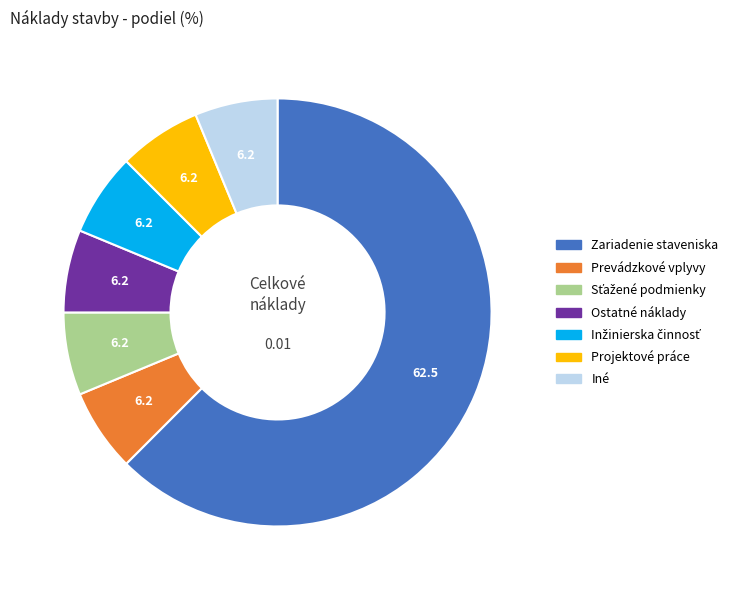

Approximately how many times larger is the value at Projektové práce compared to Ostatné náklady?

1.0